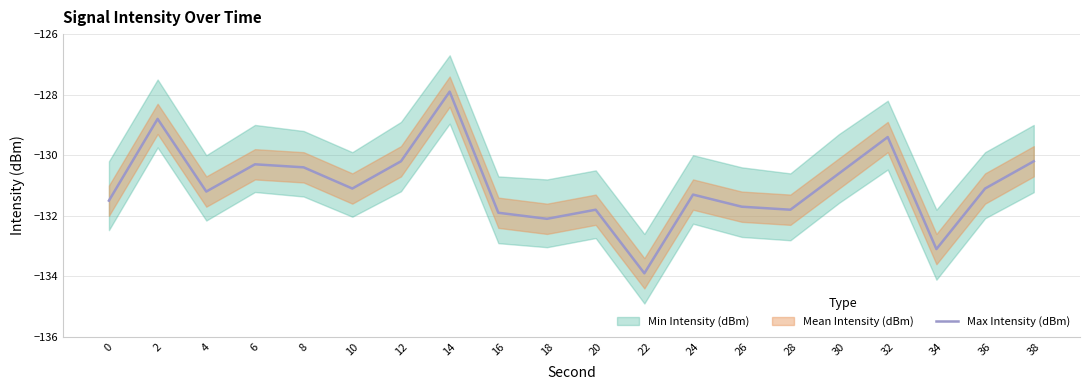

What is the value of the 8th point from the left?

-127.9